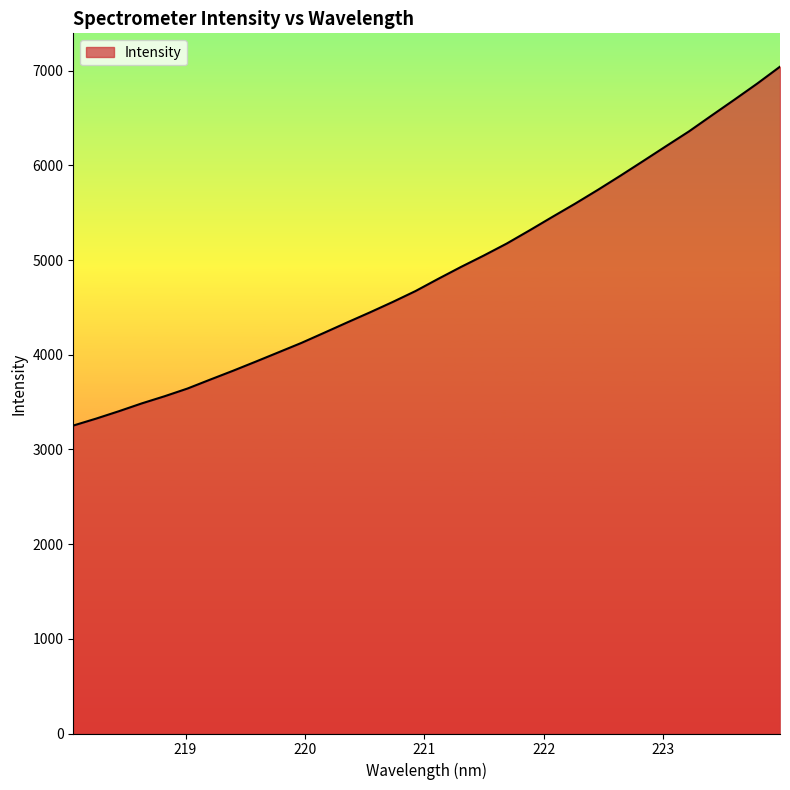

What is the smallest value displayed?

3252.0